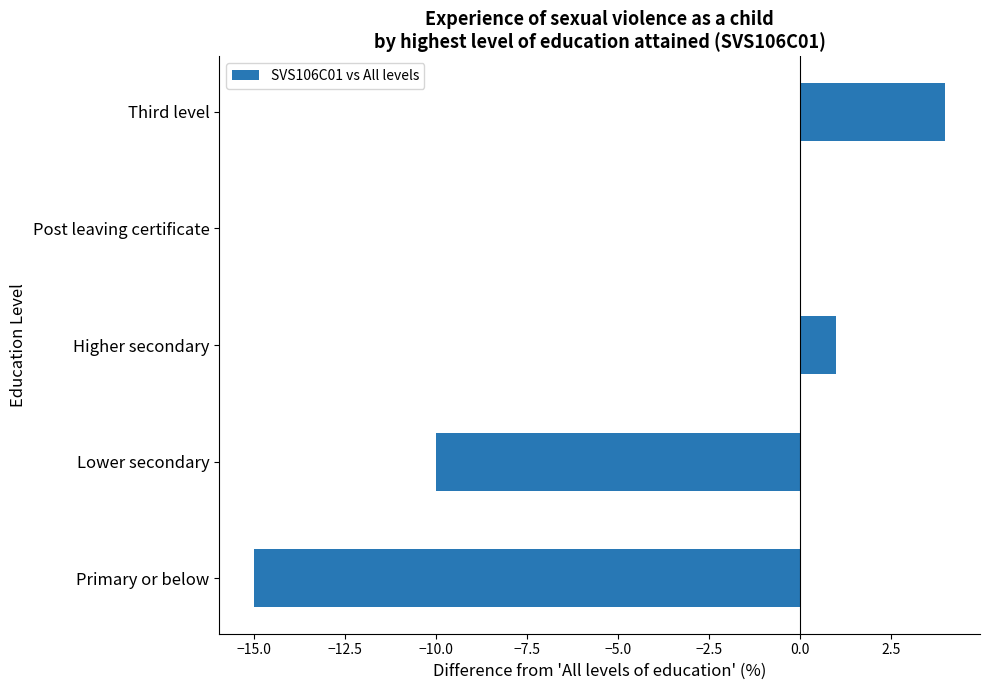

What is the greatest value displayed?

4